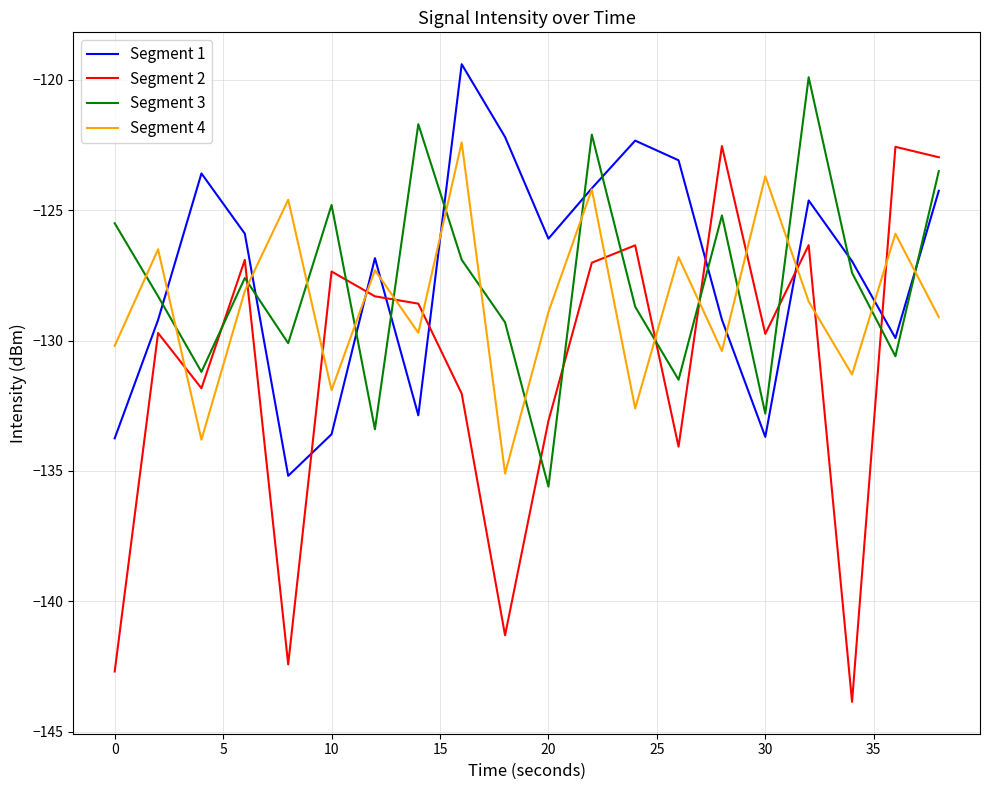

True or false: Segment 4 and Segment 2 intersect in this chart.

True